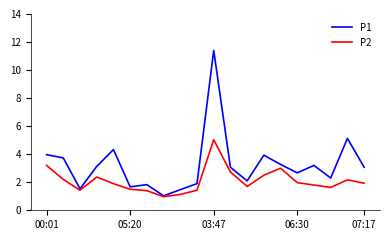

Which series has the widest spread of values?

P1